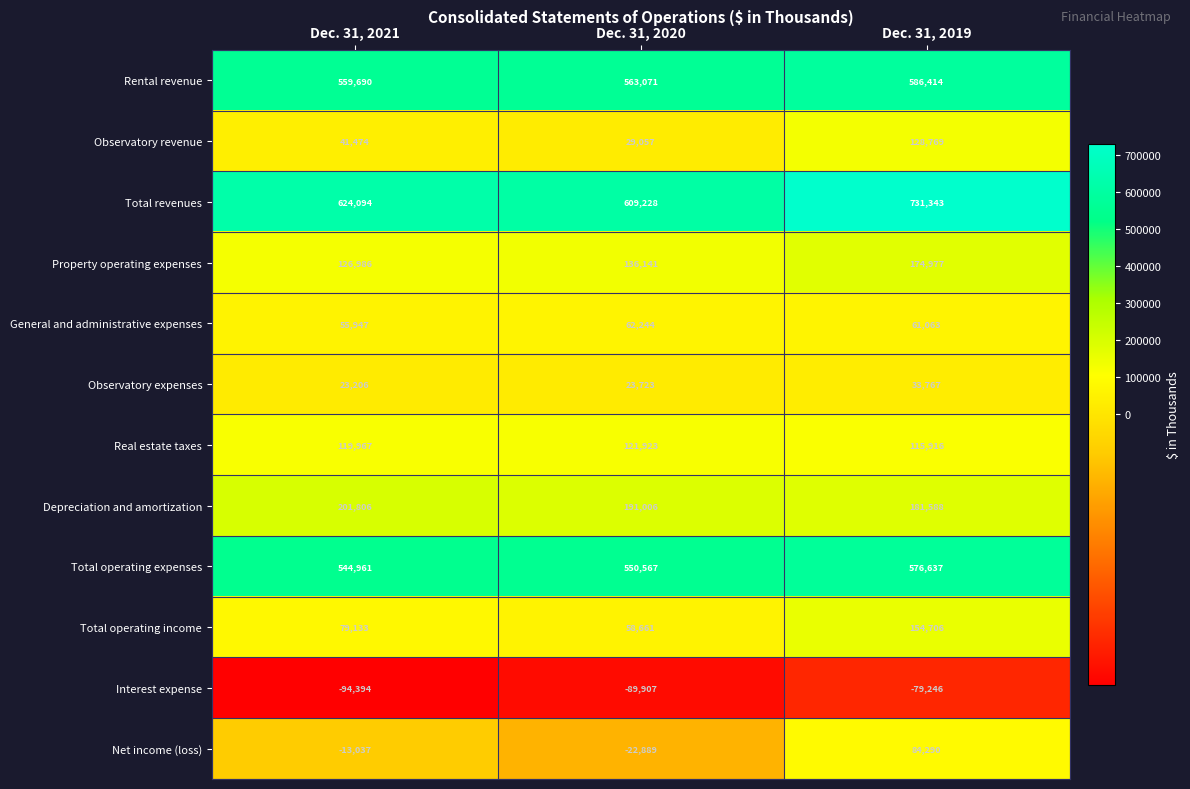

True or false: Interest expense has a value of -156896 at Dec. 31, 2020.

False